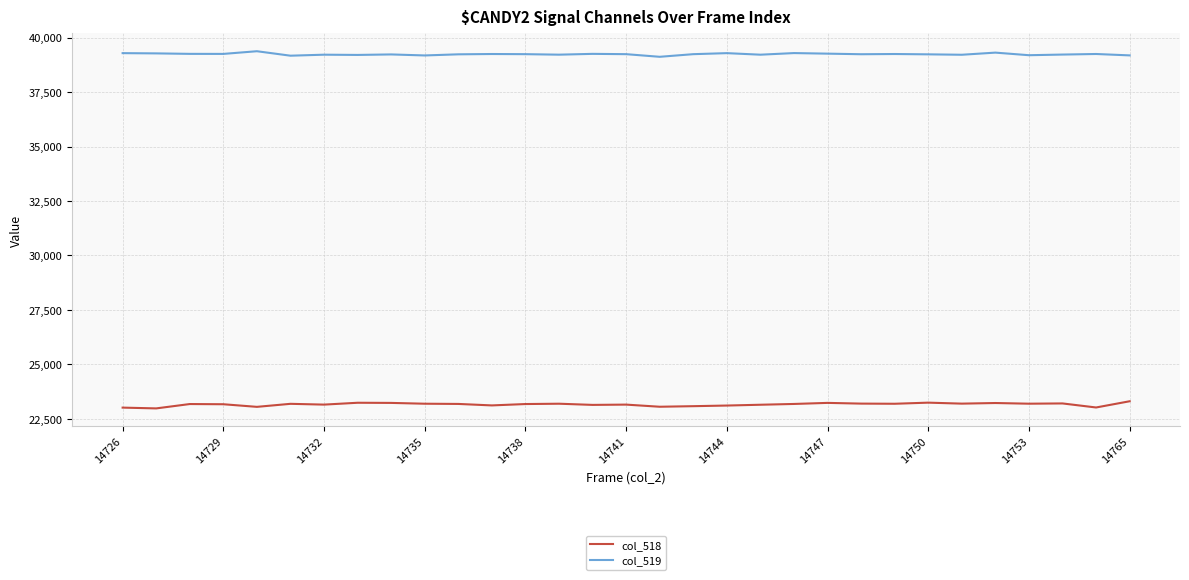

What are all the series names shown in the legend?

col_518, col_519